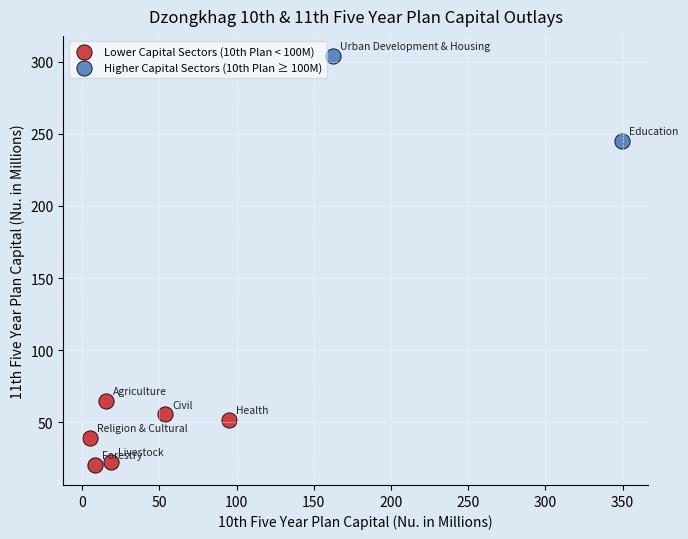

Which series has the widest spread of Y values?

Higher Capital Sectors (10th Plan ≥ 100M)